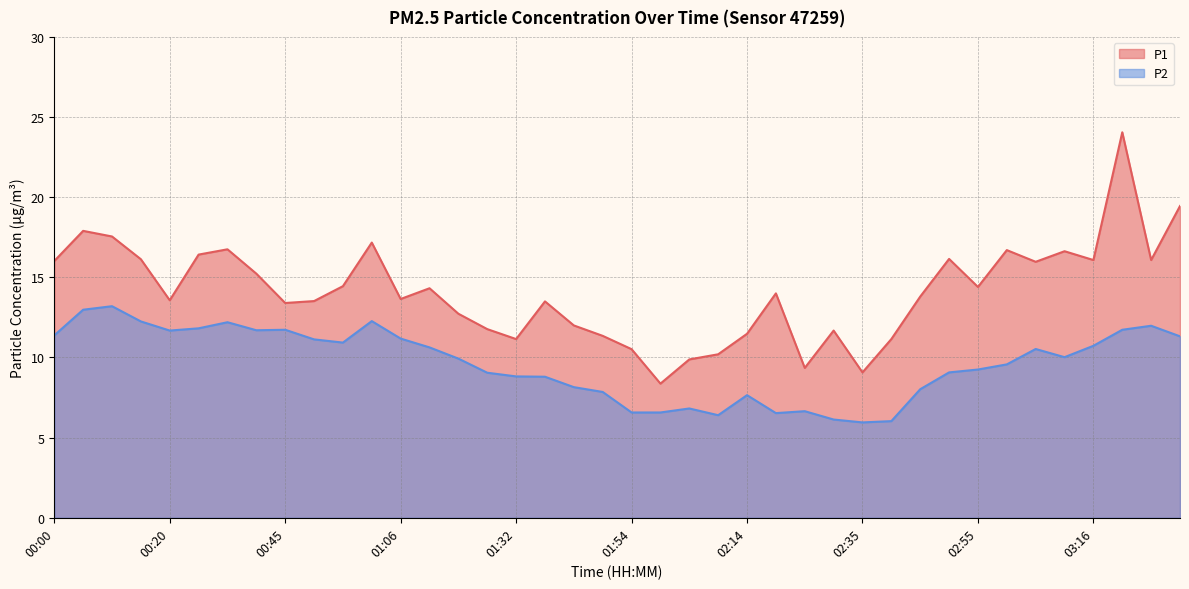

At which label is P2 closest to 9?

01:27